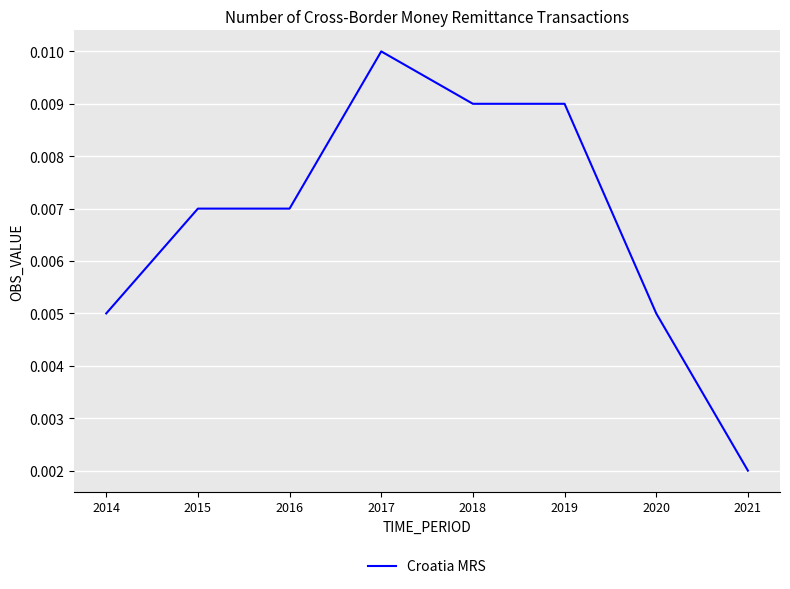

Where is the data nearest to the value 0?

2021